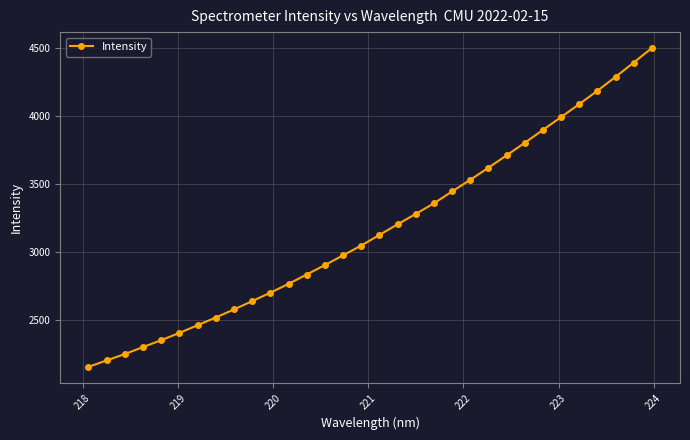

Does the chart display data point markers on the line(s)?

Yes